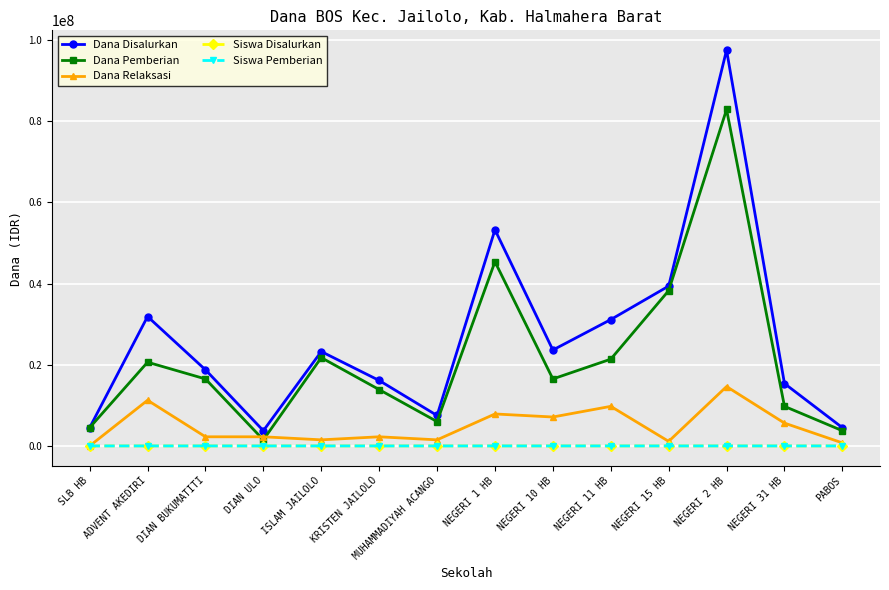

True or false: Siswa Disalurkan and Dana Disalurkan cross at least once.

False